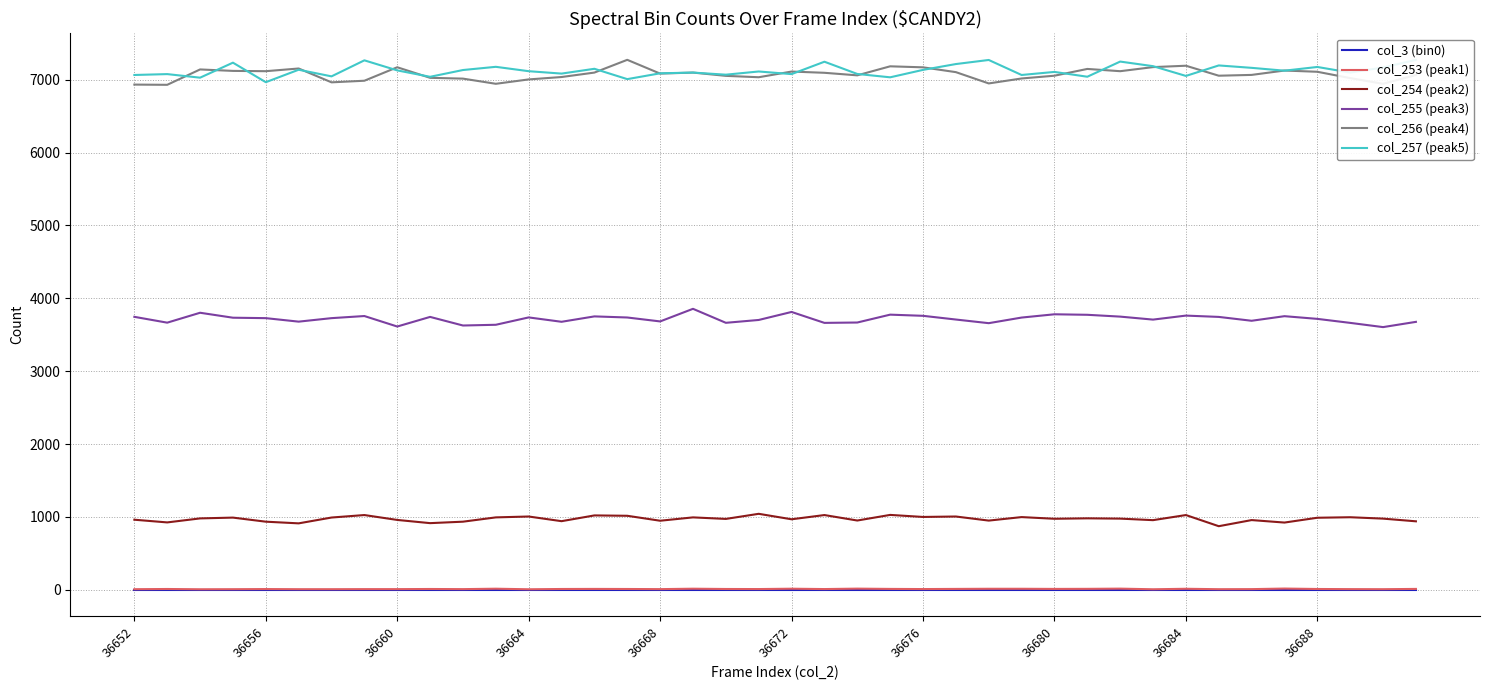

Is it true that col_256 (peak4) equals 7172 at 36660?

True